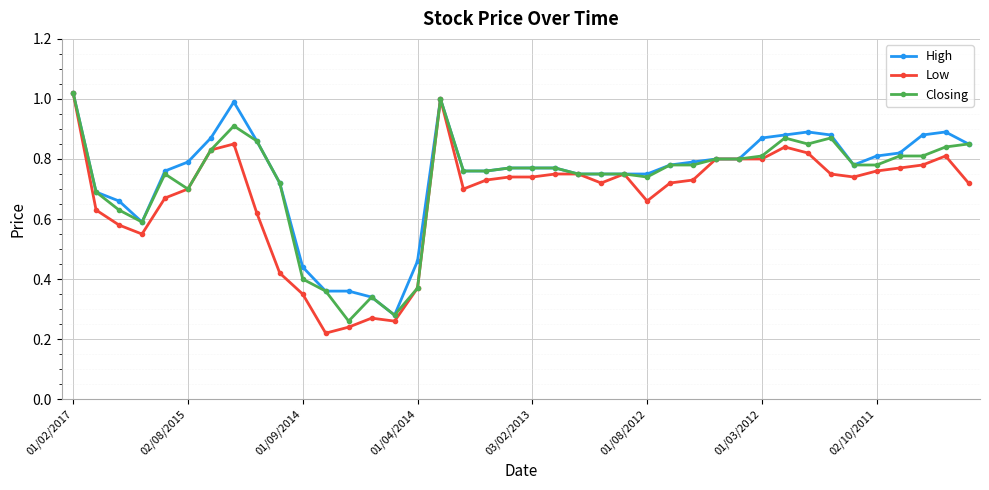

Which series has the largest range (max minus min)?

Low